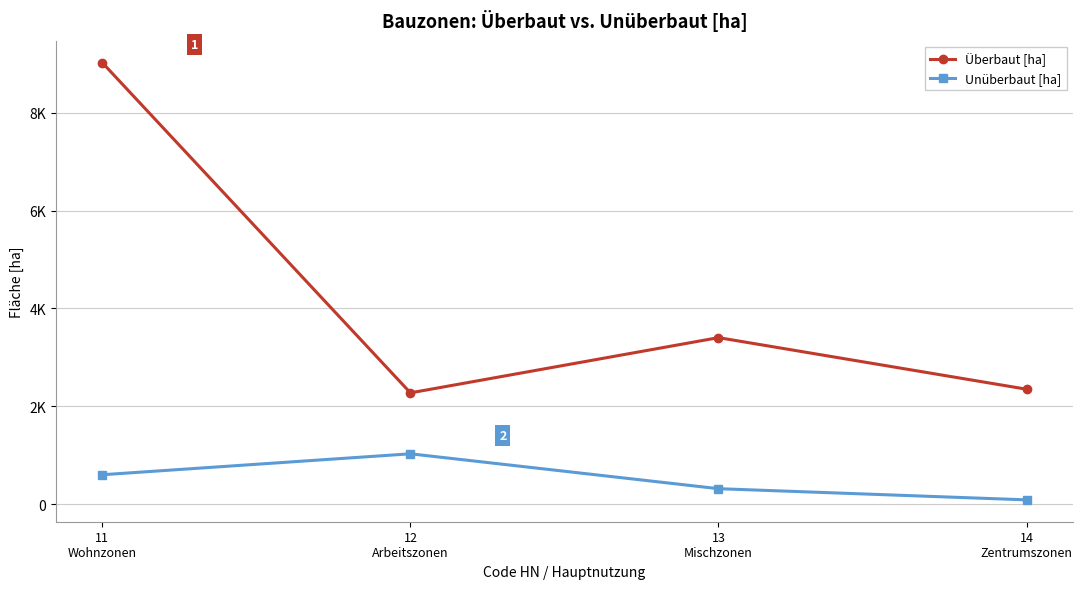

Is this an area chart (filled region under the line)?

No